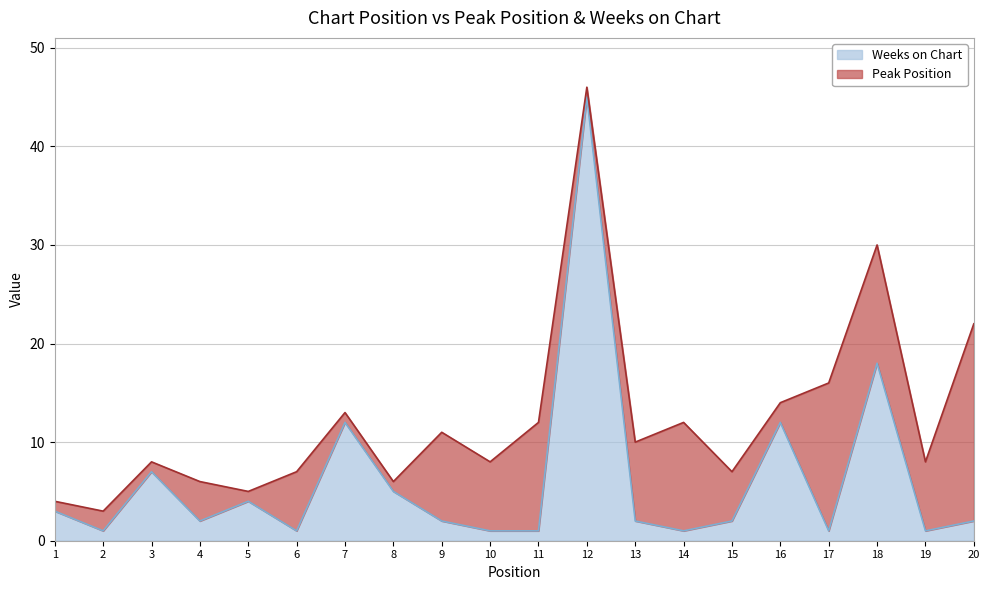

Where does the data first go above 2?

1